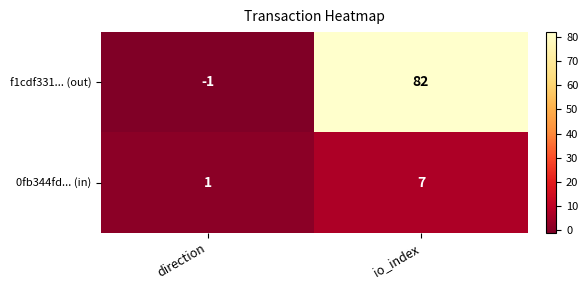

What is the maximum value shown in the chart?

82